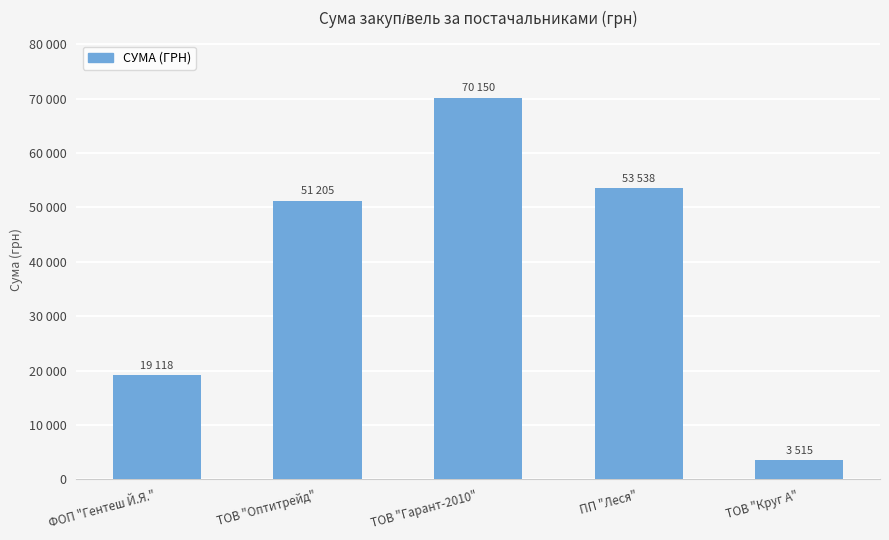

Reading left to right, transcribe all the data shown in this chart.

19117.5	51204.7	70149.9	53538.2	3514.6